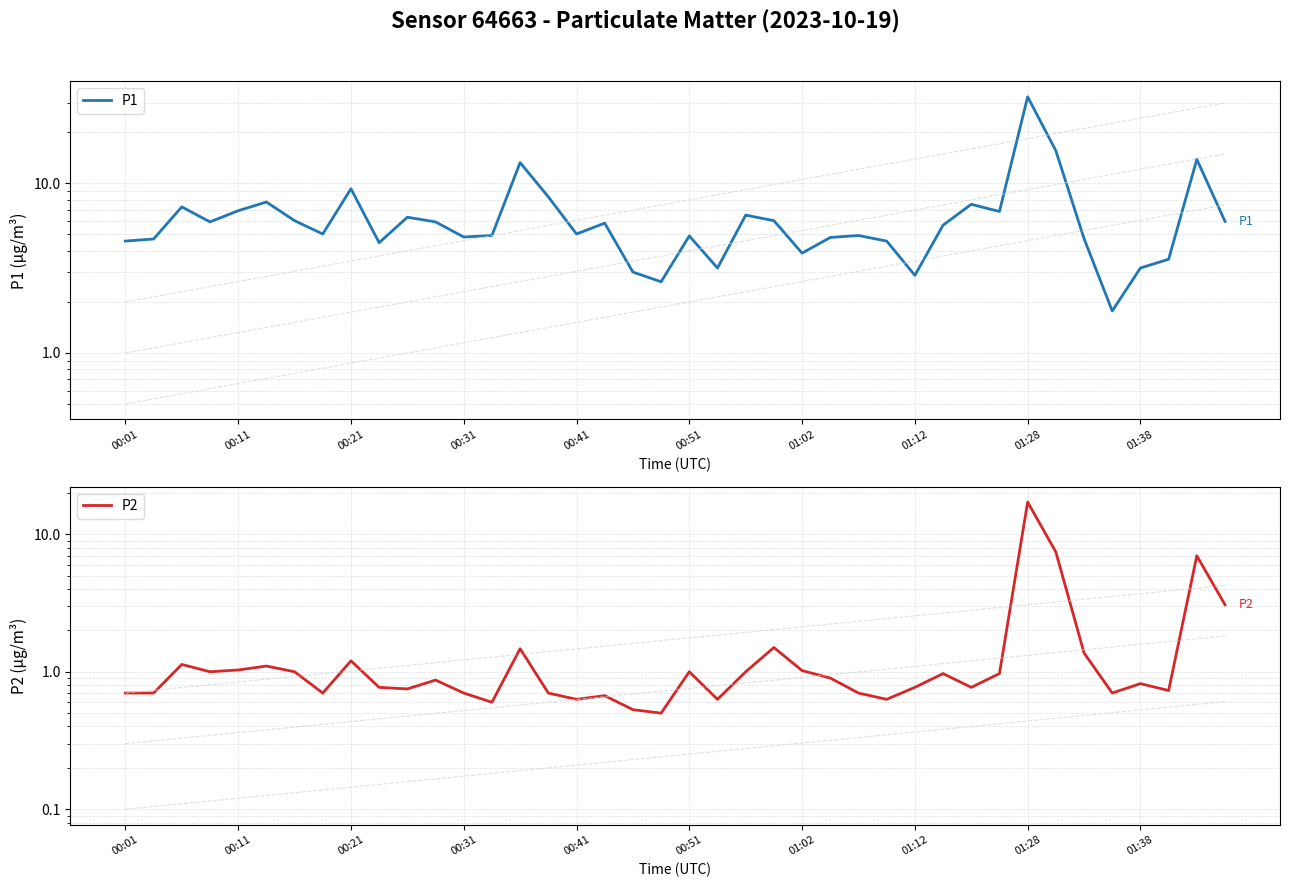

Is the value of P1 at 25 greater than the value of P2 at 34?

Yes